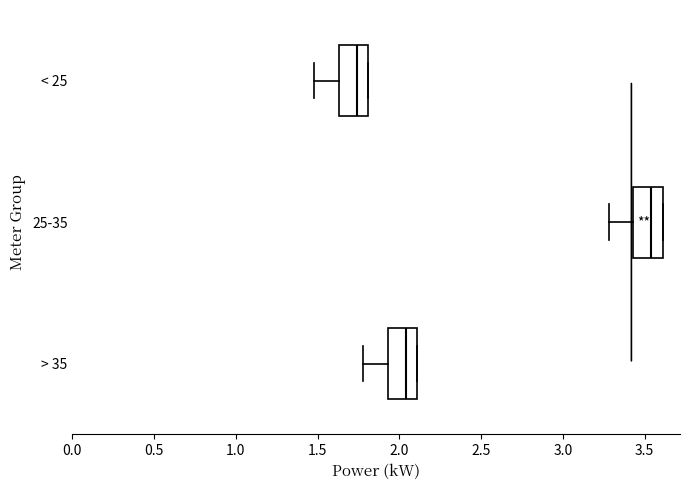

Reading bottom to top, transcribe this box plot: for each box, give where its median line is, the range the box spans, and where its two whiskers end, as read against the x-axis. The values are not printed on the chart, so give them approximately, as read against the axis.

> 35: median 2.05, box 1.95 to 2.10, whiskers 1.80 to 2.10
25-35: median 3.55, box 3.45 to 3.60, whiskers 3.30 to 3.60
< 25: median 1.75, box 1.65 to 1.80, whiskers 1.50 to 1.80